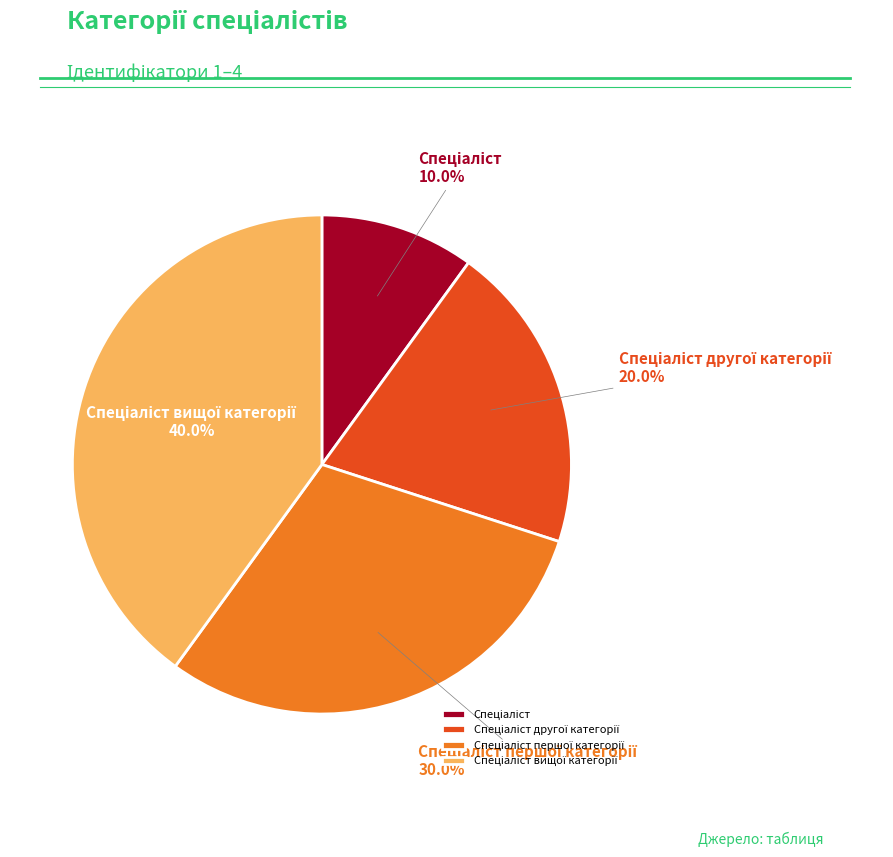

How many segments does this pie chart have?

4